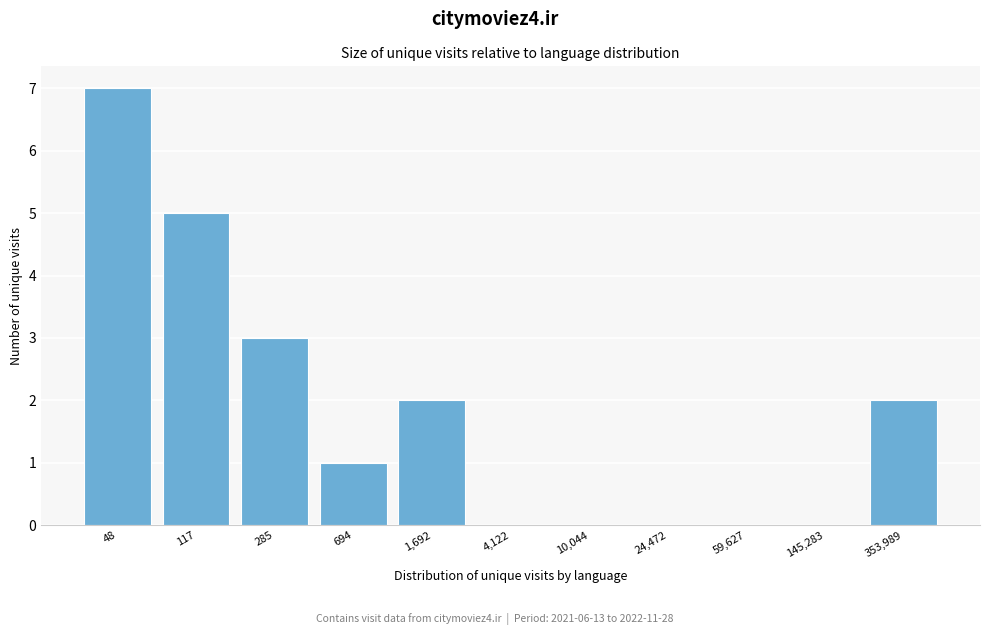

Reading left to right, extract all data points from this chart.

48=7	117=5	285=3	694=1	1,692=2	4,122=0	10,044=0	24,472=0	59,627=0	145,283=0	353,989=2